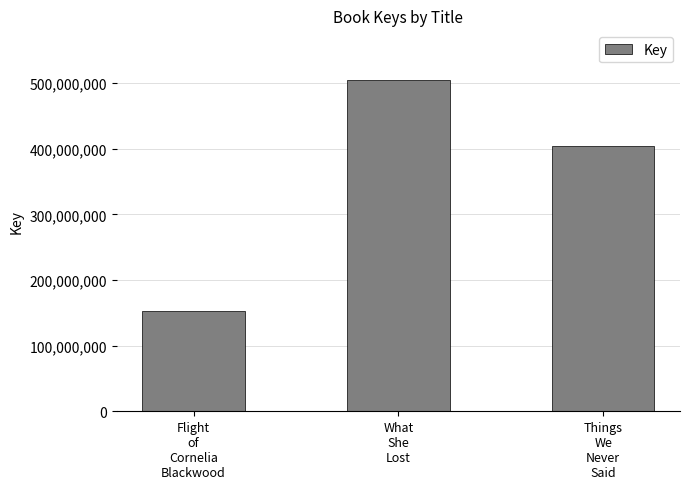

What is the change in value from Flight
of
Cornelia
Blackwood to What
She
Lost?

+352501726